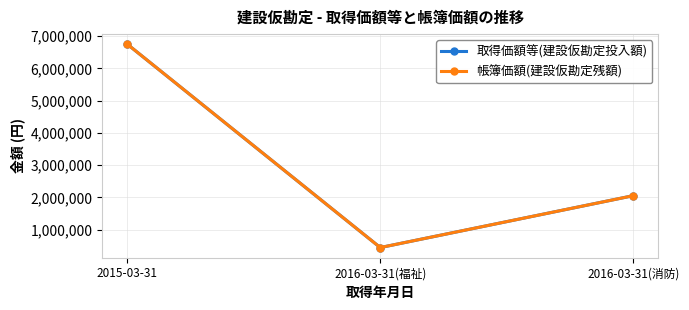

Is the value of 取得価額等(建設仮勘定投入額) at 2015-03-31 greater than the value of 帳簿価額(建設仮勘定残額) at 2016-03-31(消防)?

Yes